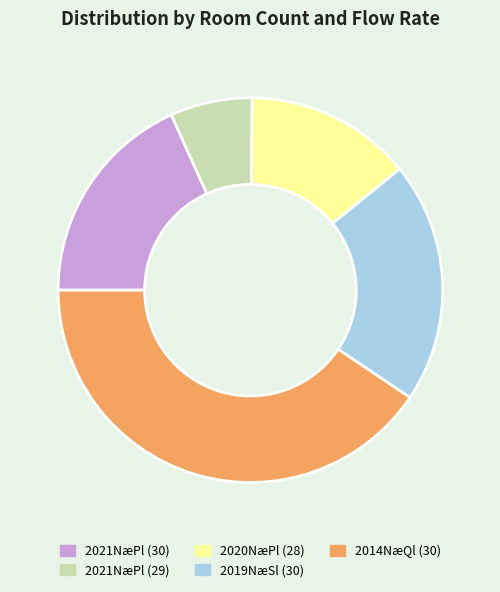

Which slice is the smallest?

2021NæPl (29)